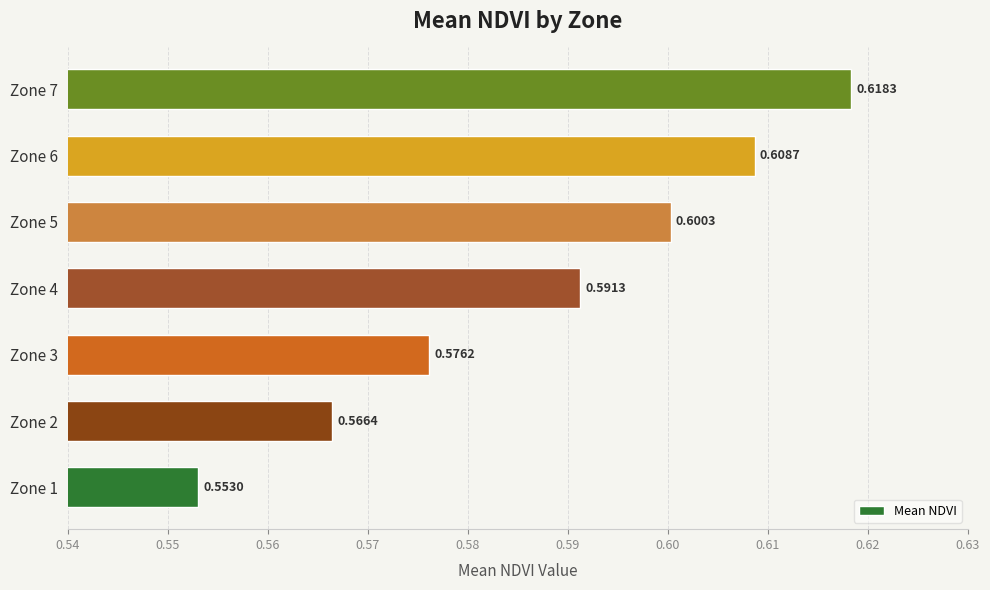

What is the sum of the values at Zone 7 and Zone 6?

1.2